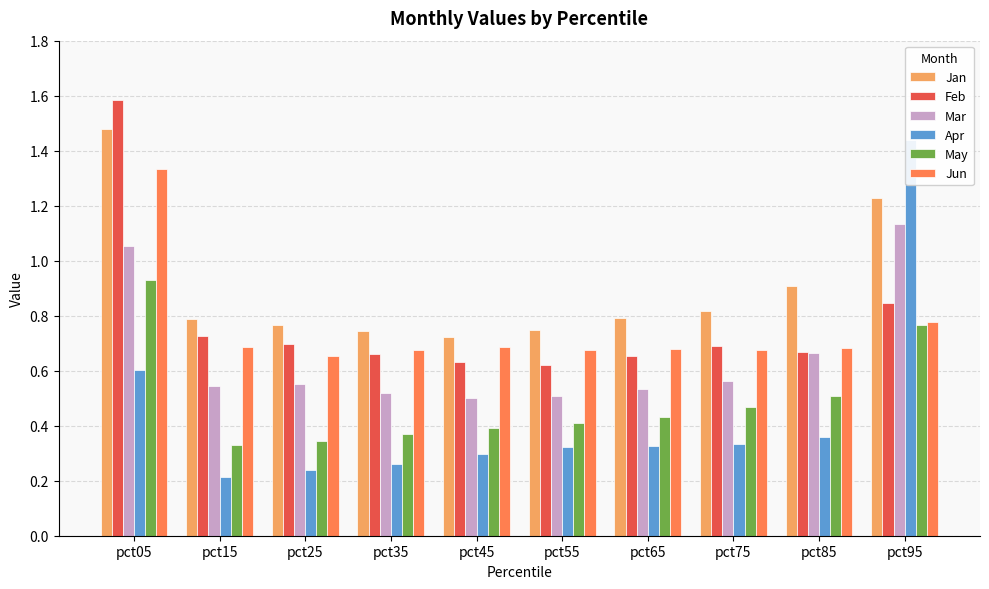

Which category has the highest value in the Apr series?

pct95